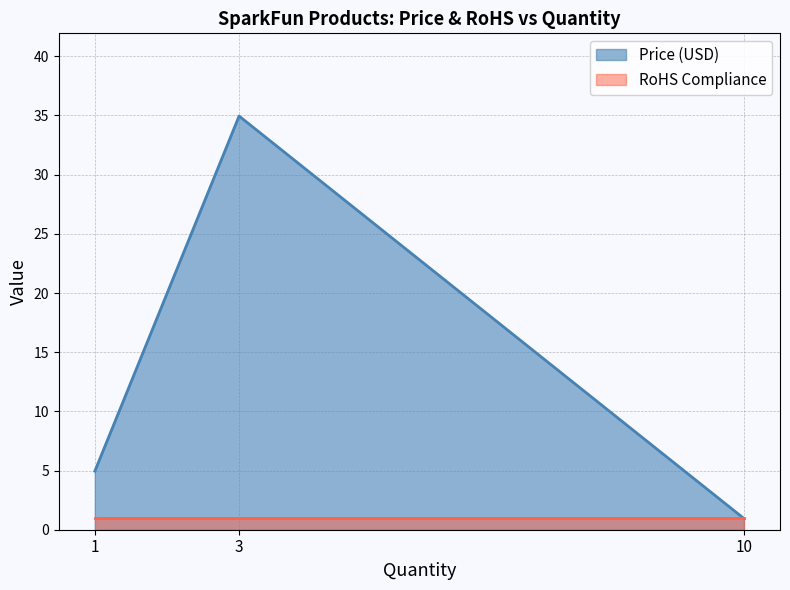

How many data points are above 4?

2